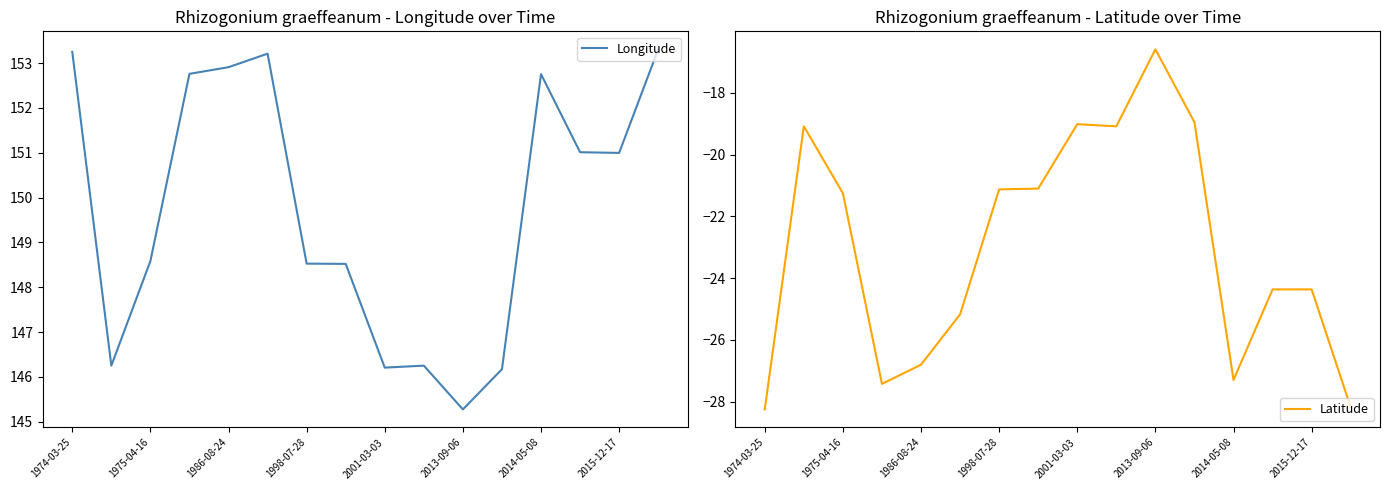

True or false: Latitude and Longitude cross at least once.

False